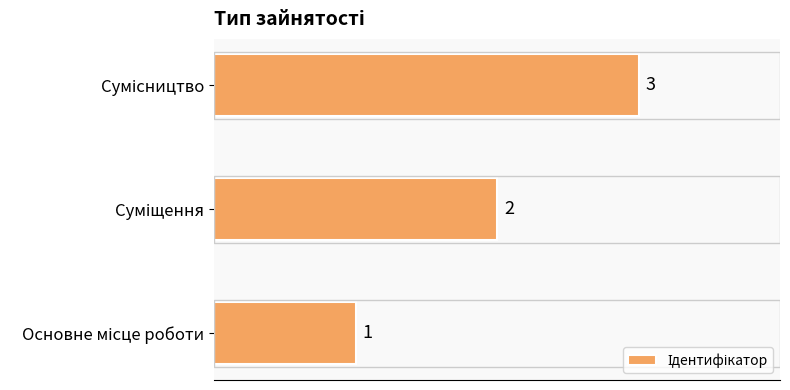

What is the difference between the second highest and minimum values?

1